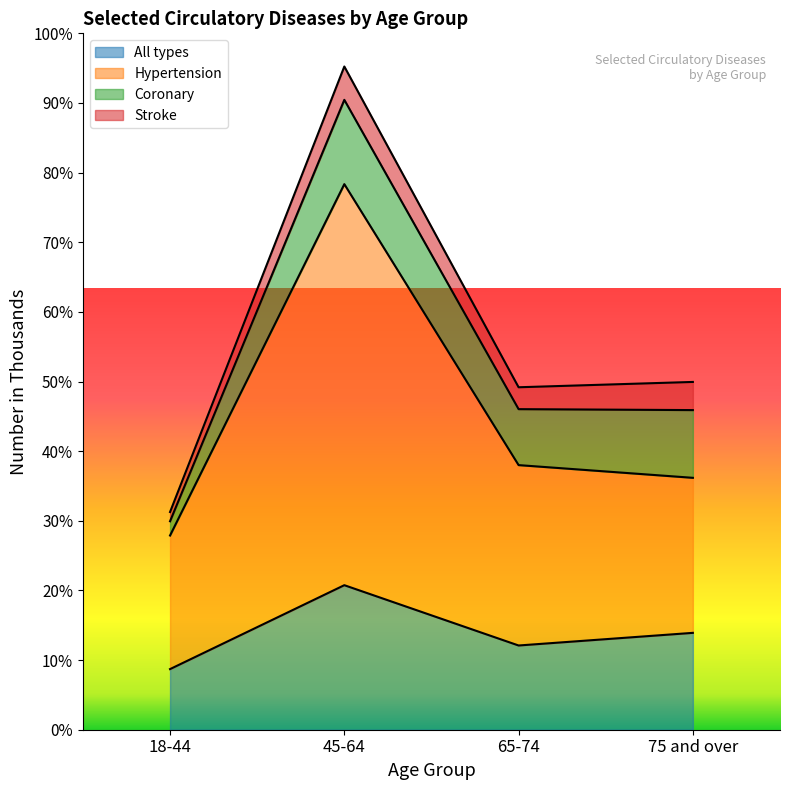

Which series has the largest total across all categories?

Hypertension